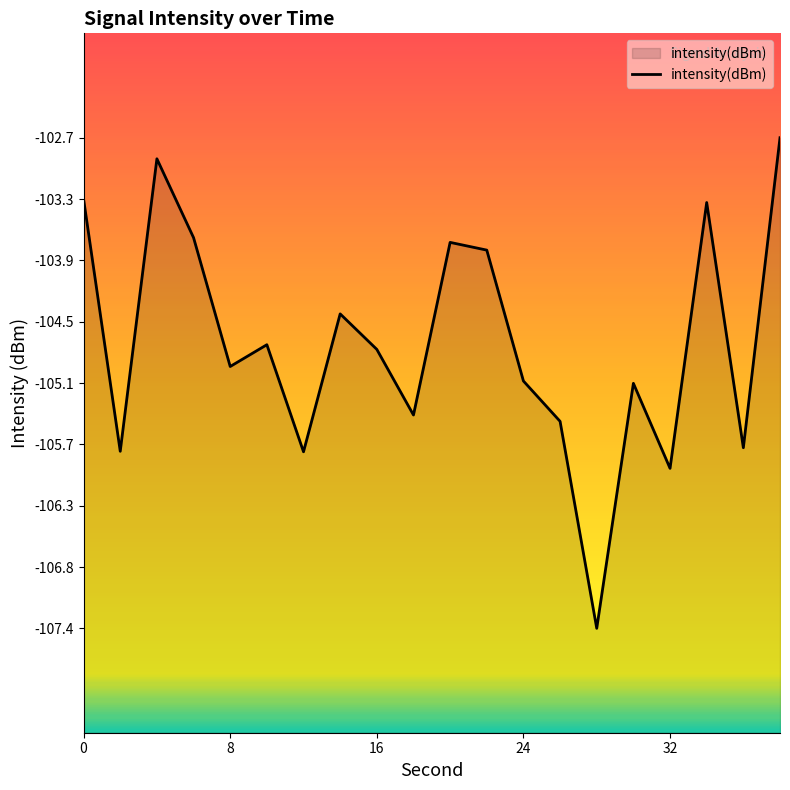

Does the chart display data point markers on the line(s)?

No